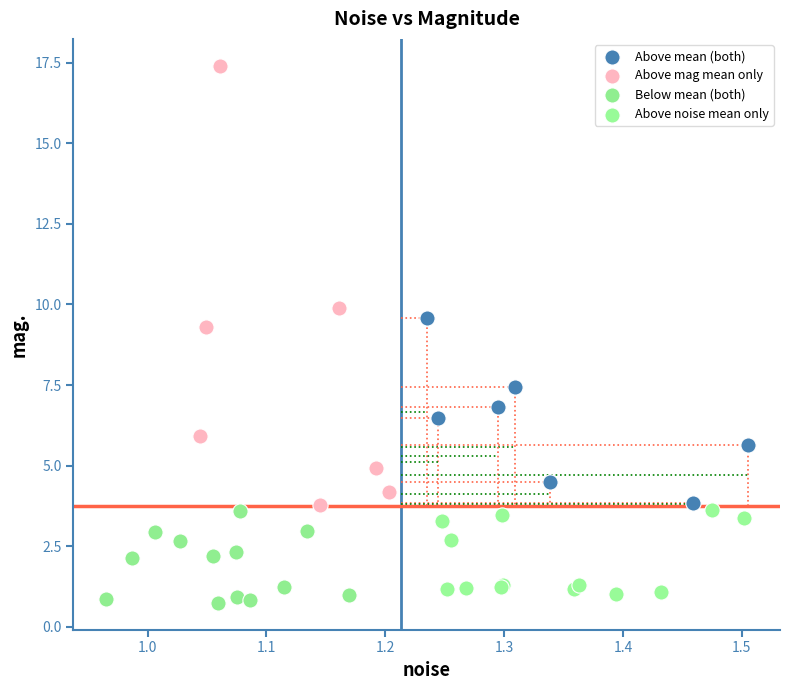

What are all the series names shown in the legend?

Above mean (both), Above mag mean only, Below mean (both), Above noise mean only